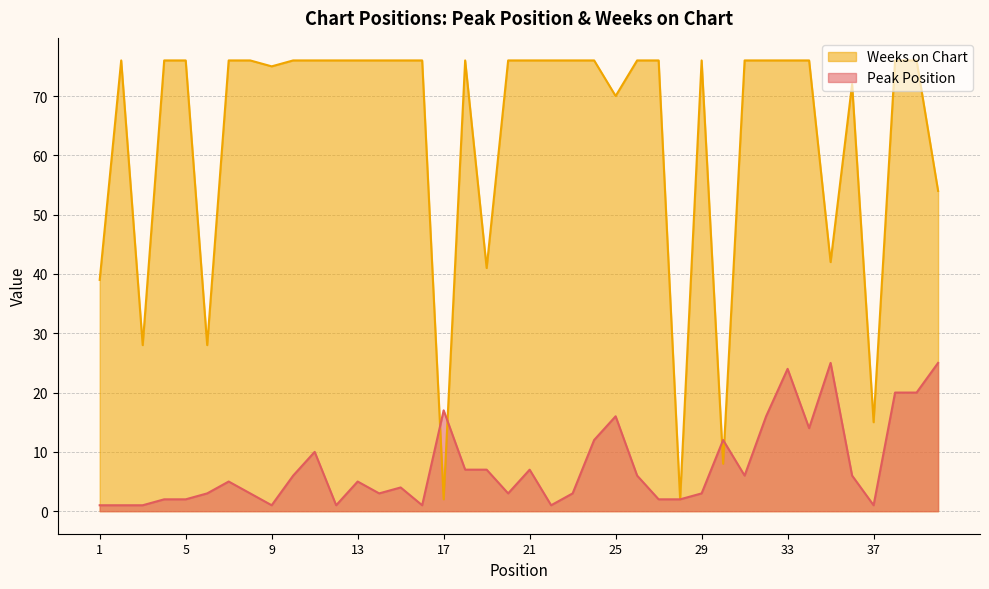

What is the total value across all series at 33?

100